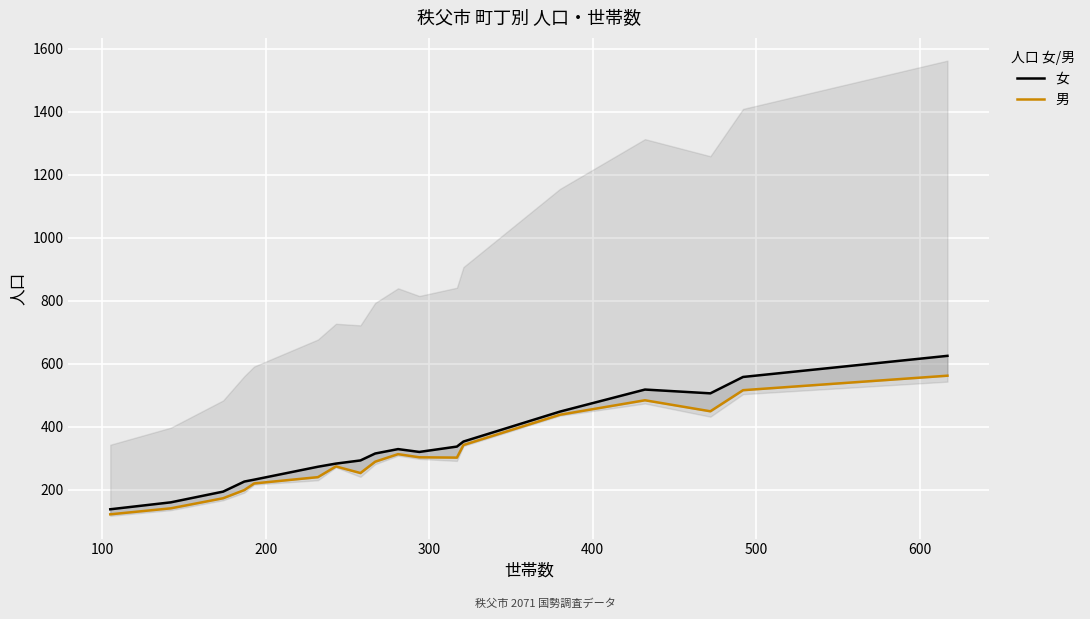

List the series in order of their peak value, lowest first.

男, 女